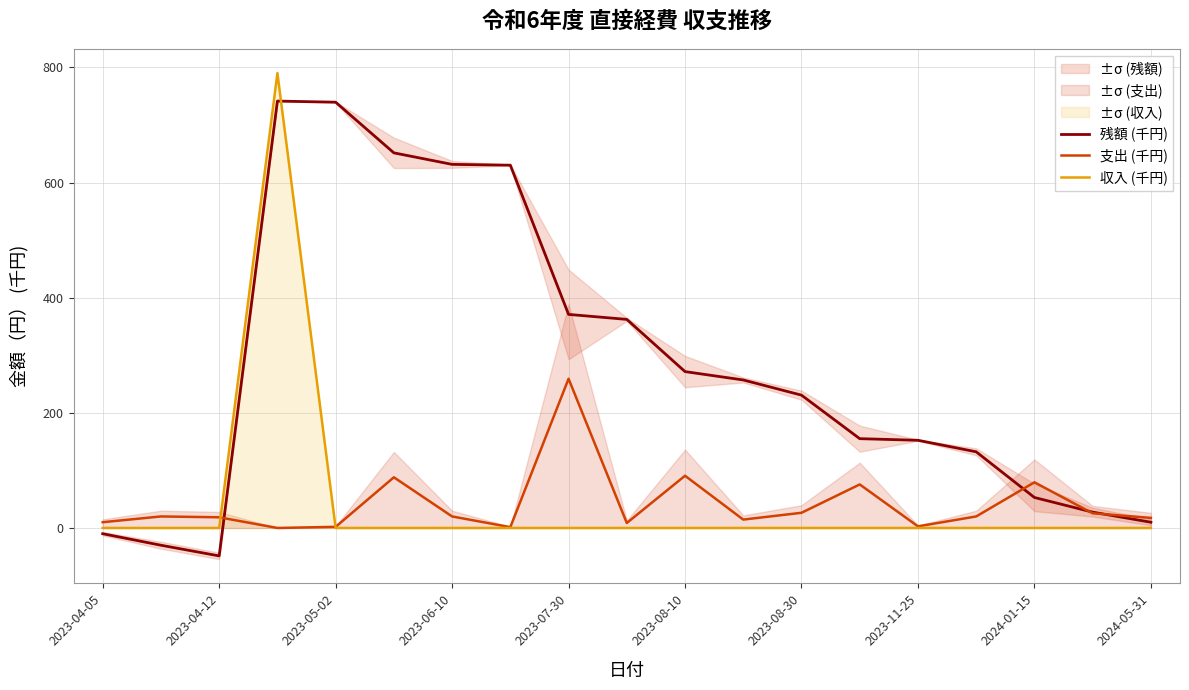

What is the maximum value for 支出 (千円)?

259.2